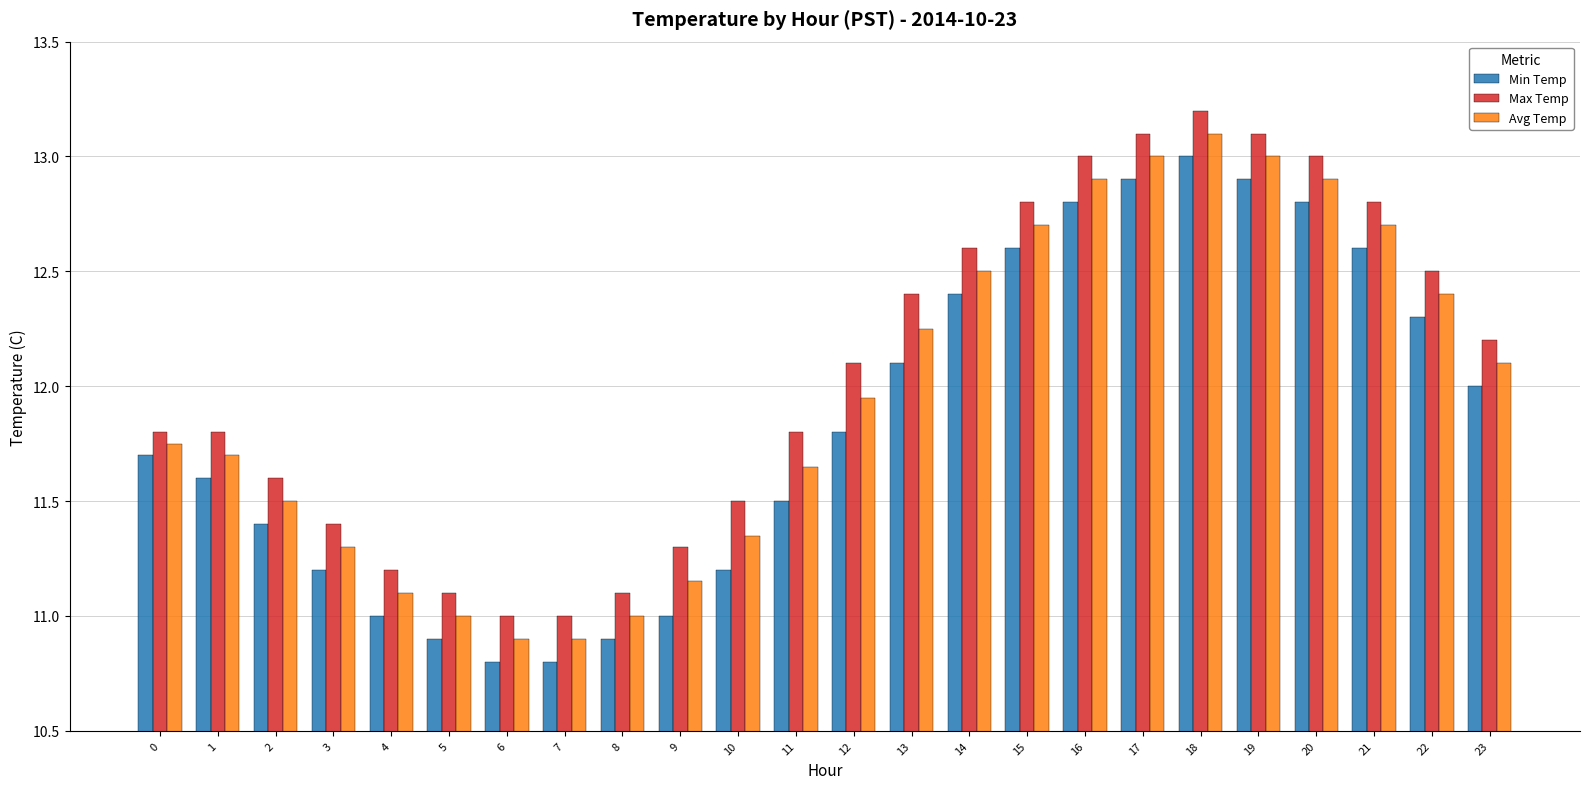

What is the sum of the Avg Temp values at 6 and 4?

22.0